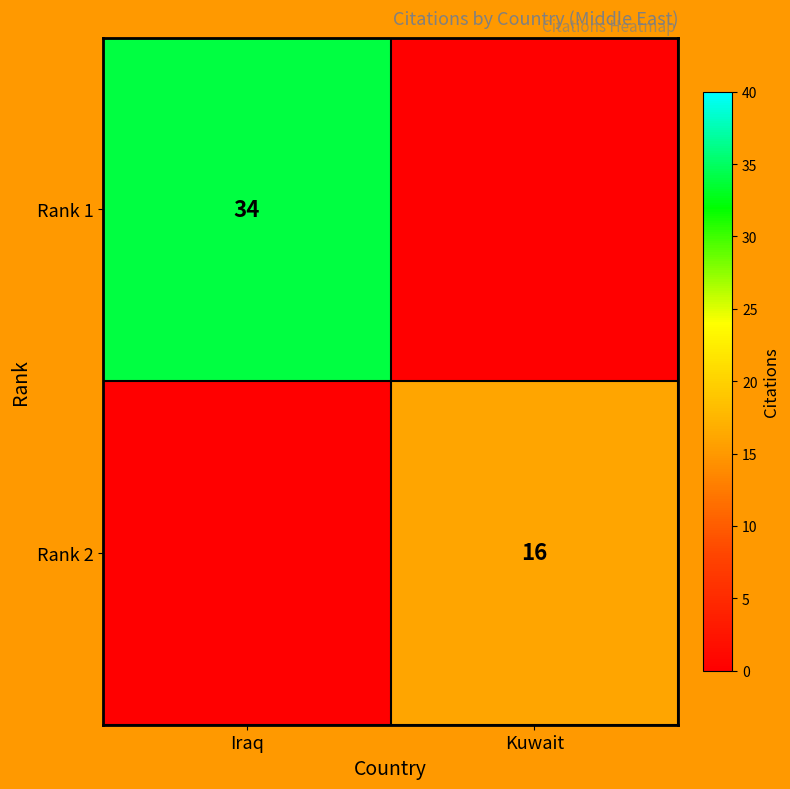

True or false: Rank 1 has a value of 18 at Iraq.

False